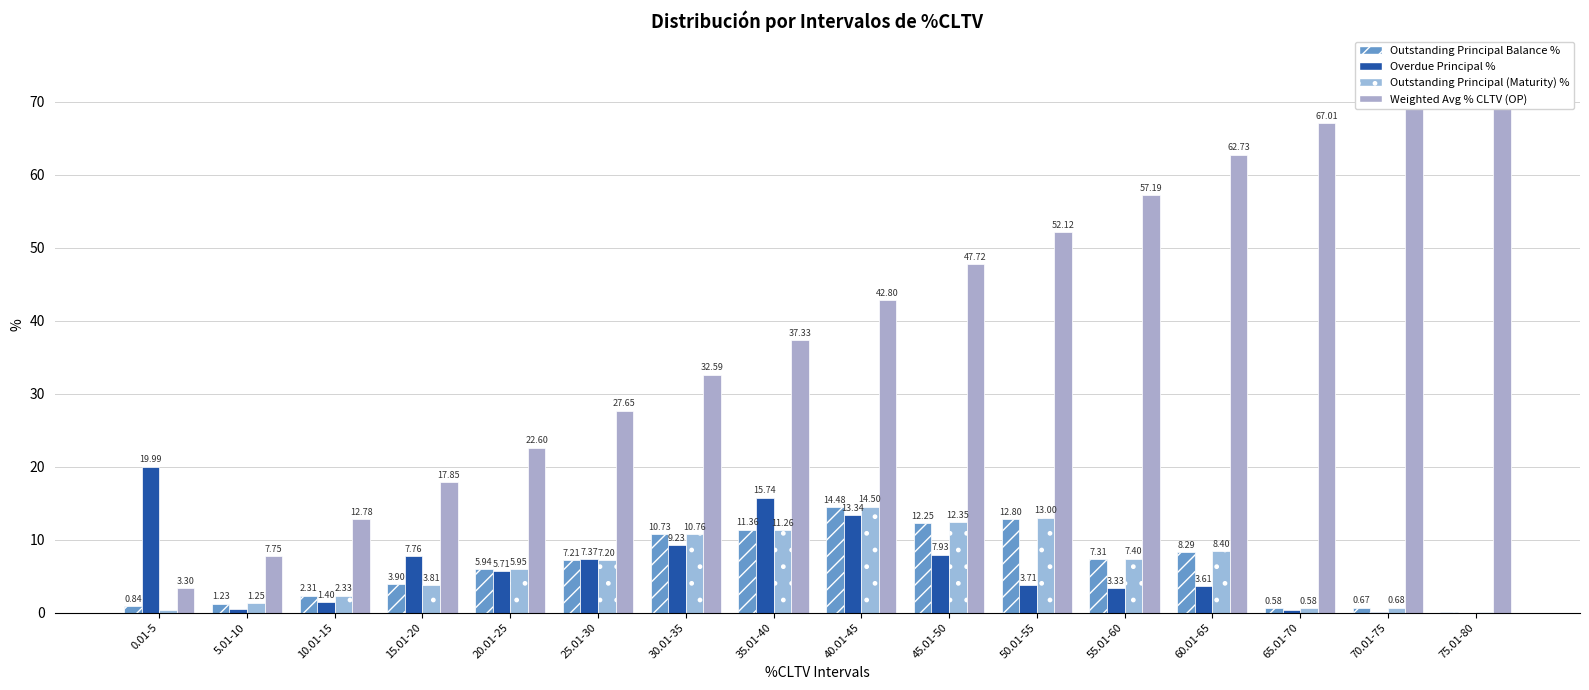

What is the spread (max minus min) of values at 0.01-5?

19.6